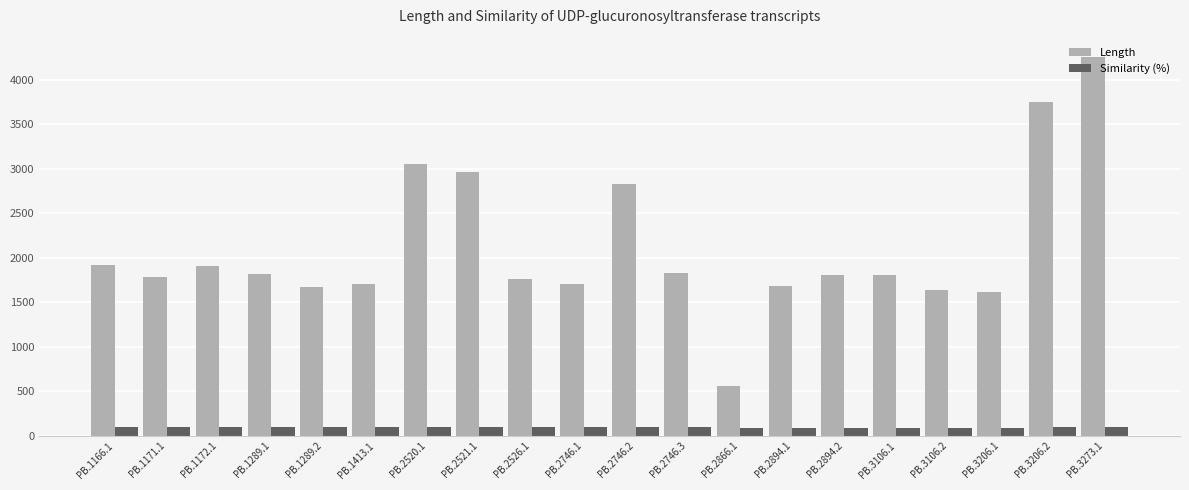

What are all the series names shown in the legend?

Length, Similarity (%)